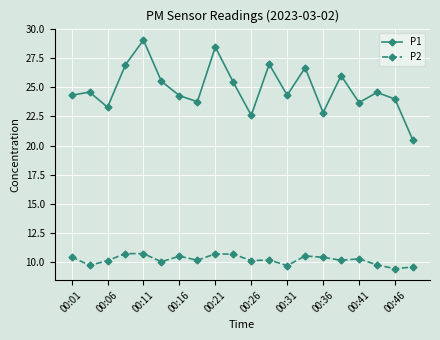

What is the average value of the P1 series?

24.9